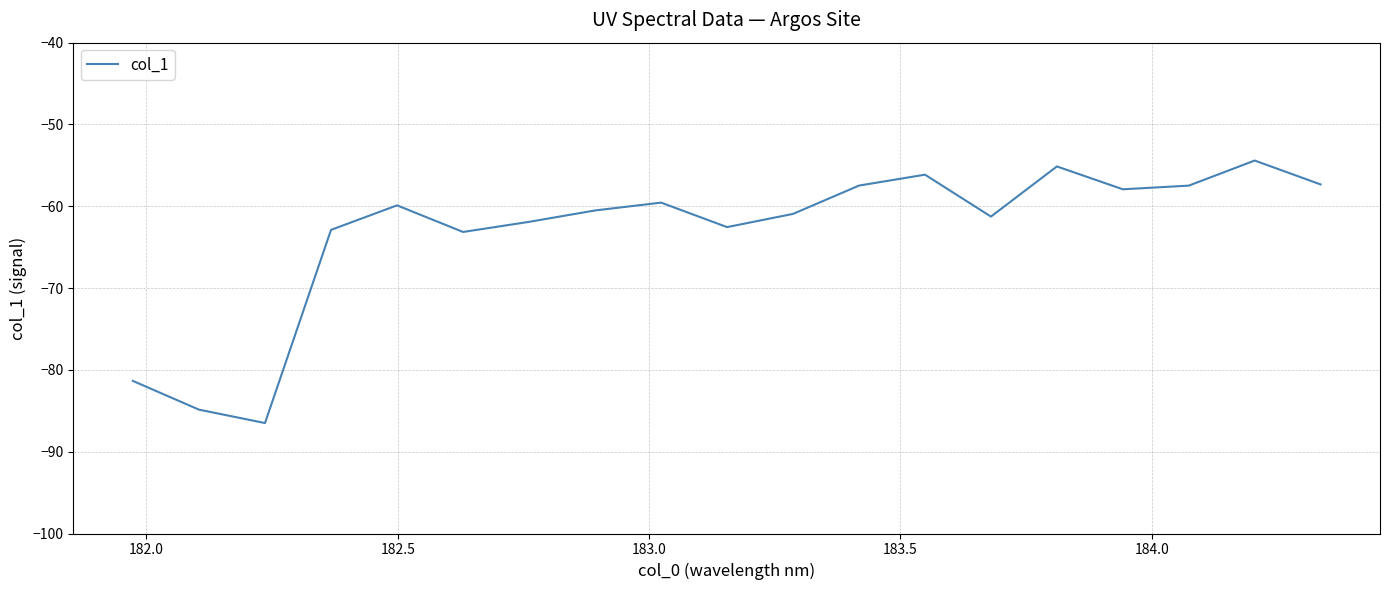

What is the difference between the maximum and minimum values?

32.1